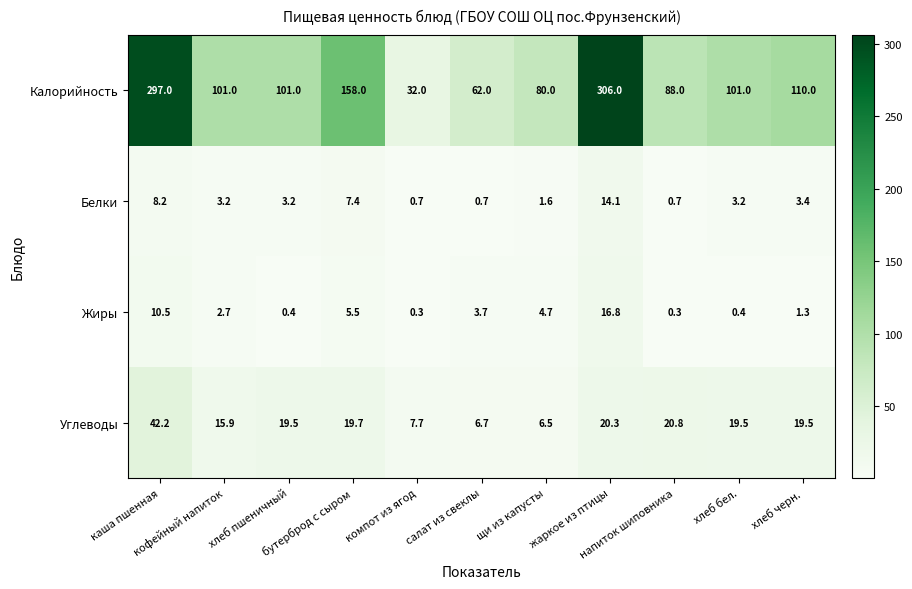

Which series has the largest total across all categories?

Калорийность